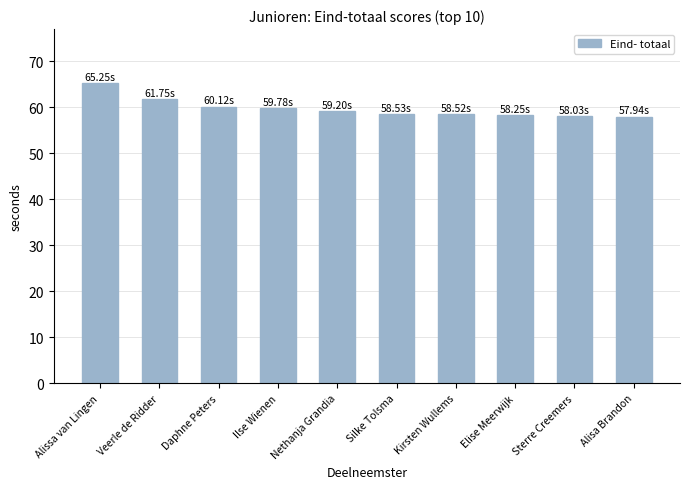

What is the average value?

59.7